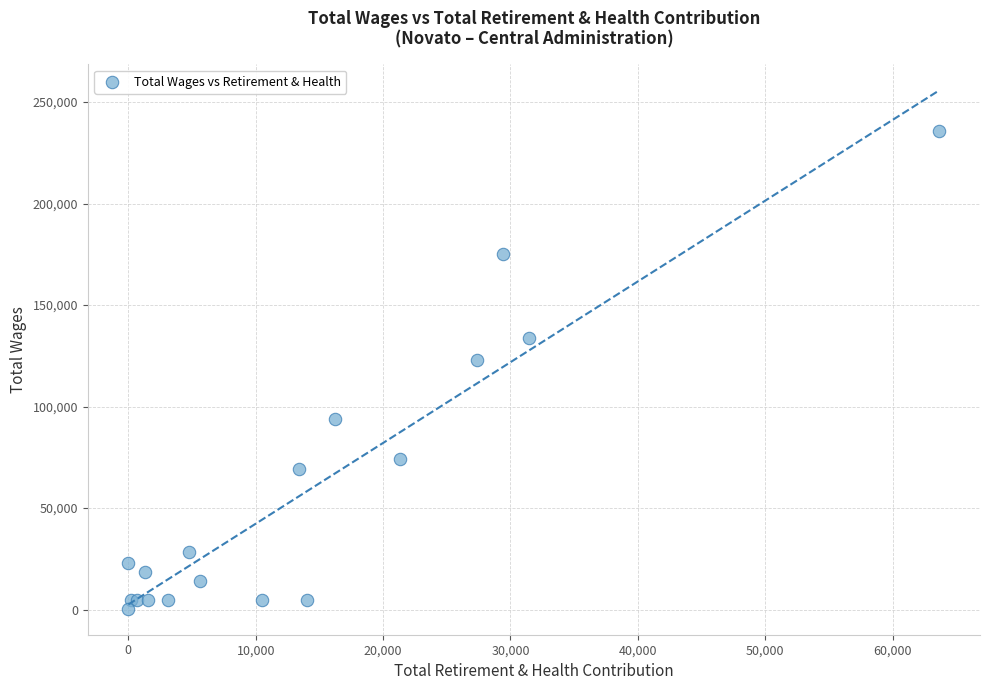

What Y value in the scatter plot is closest to 118203?

123108